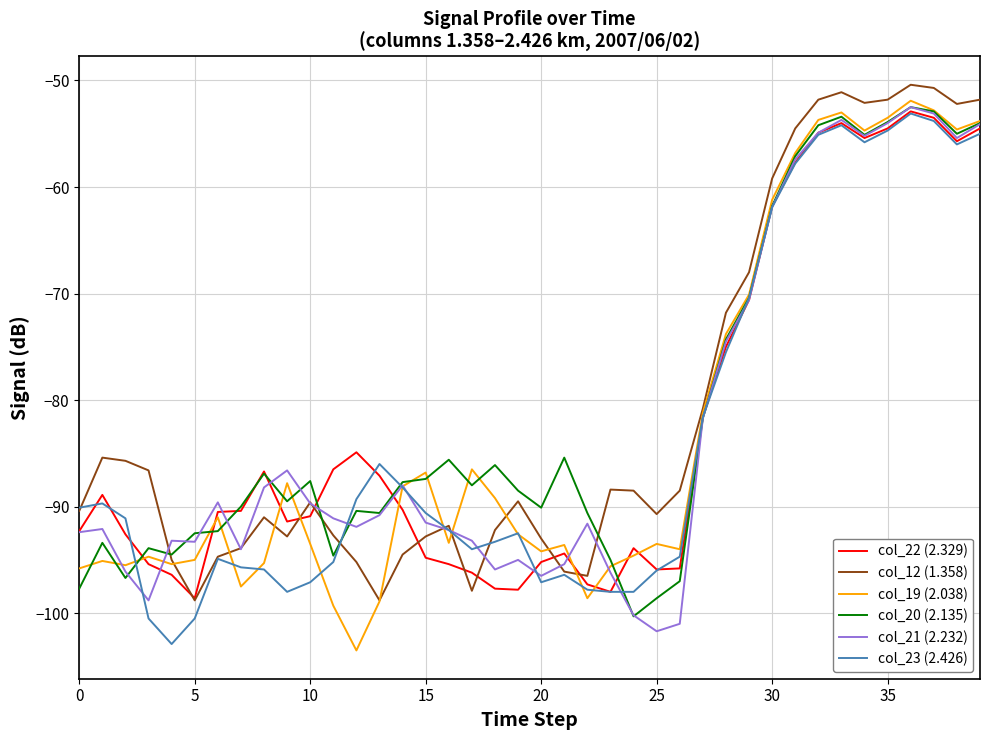

What are all the series names shown in the legend?

col_22 (2.329), col_12 (1.358), col_19 (2.038), col_20 (2.135), col_21 (2.232), col_23 (2.426)